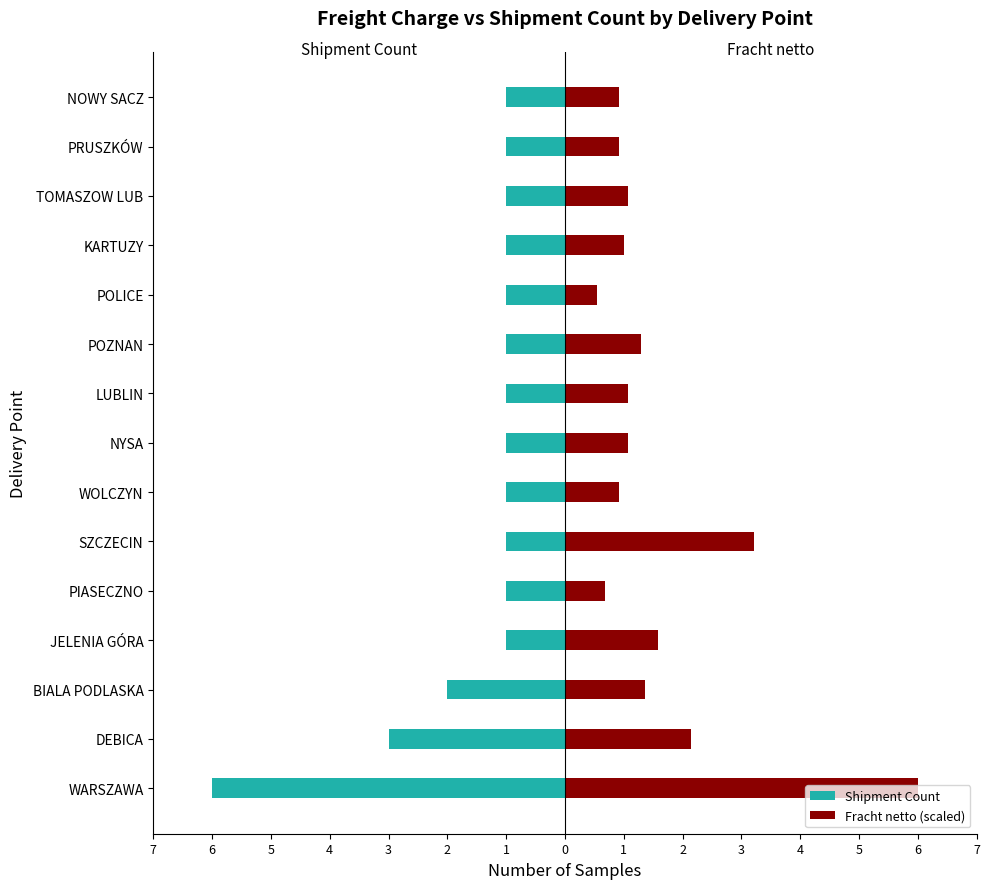

How many bars are there in each group?

2